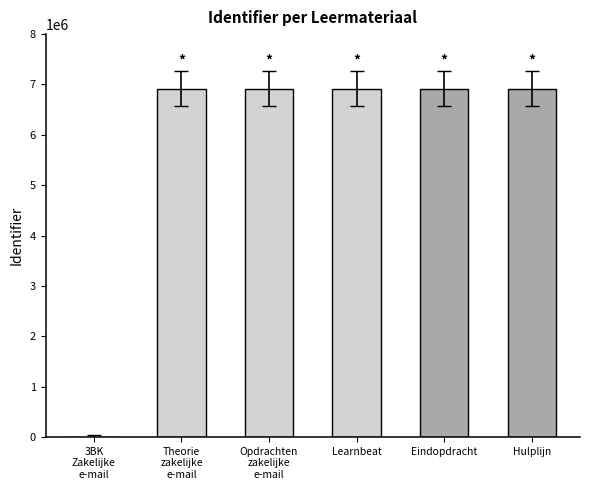

What is the change in value from Theorie
zakelijke
e-mail to Learnbeat?

+15